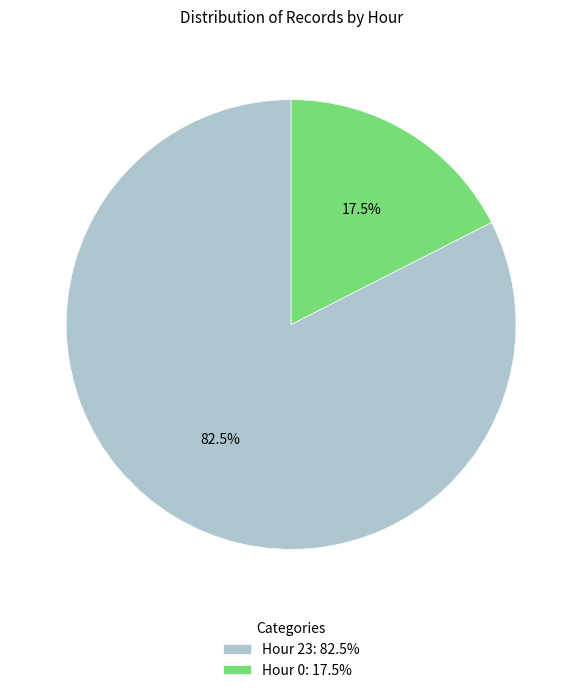

What portion of the pie excludes Hour 0?

82.5%